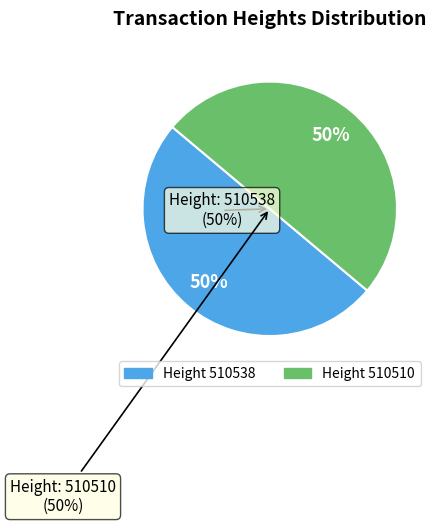

True or false: 510510 accounts for 44% of the total.

False